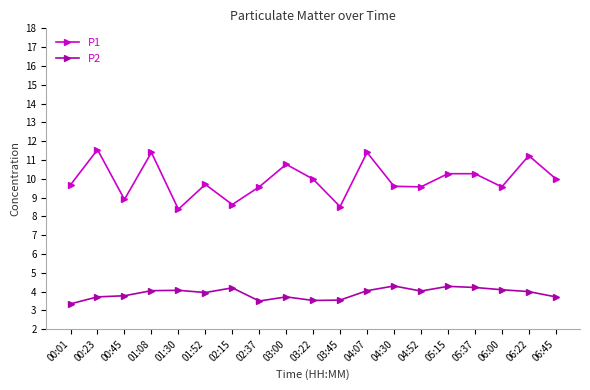

What value does the P1 series have at 05:37?

10.3